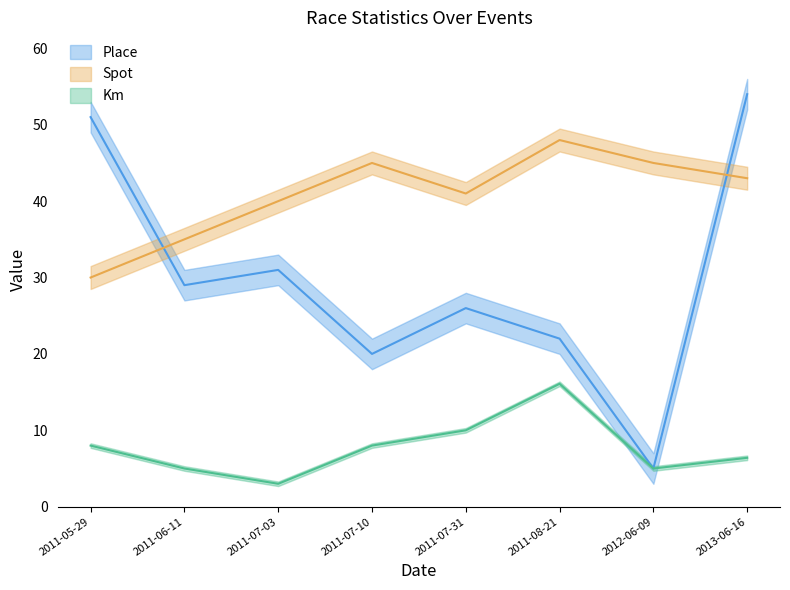

Rank the series by their maximum value, from lowest to highest.

Km, Spot, Place